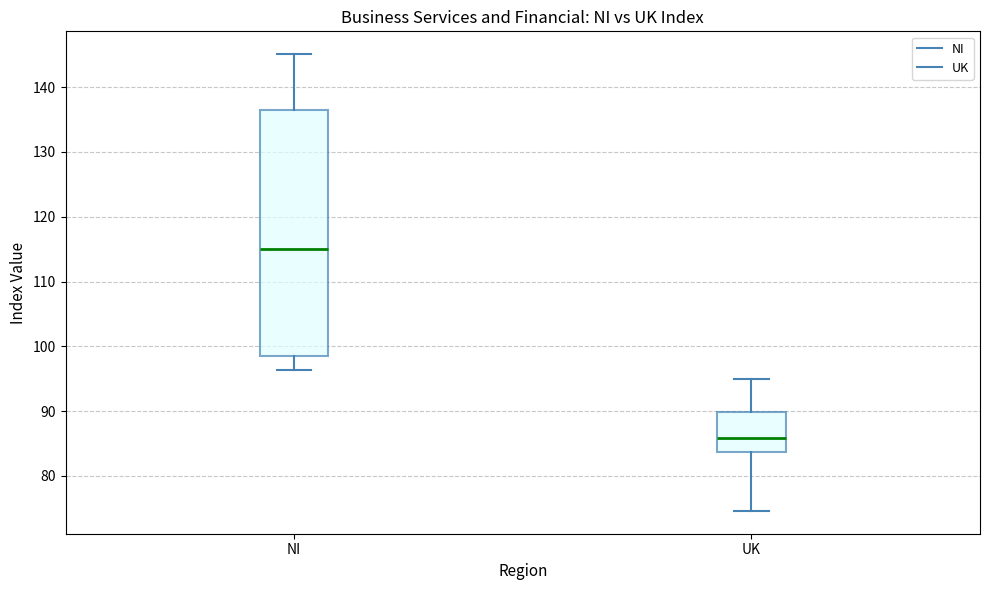

Where does the lower whisker of the box for NI end on the y-axis? The values are not printed on the chart, so give them approximately, as read against the axis.

96